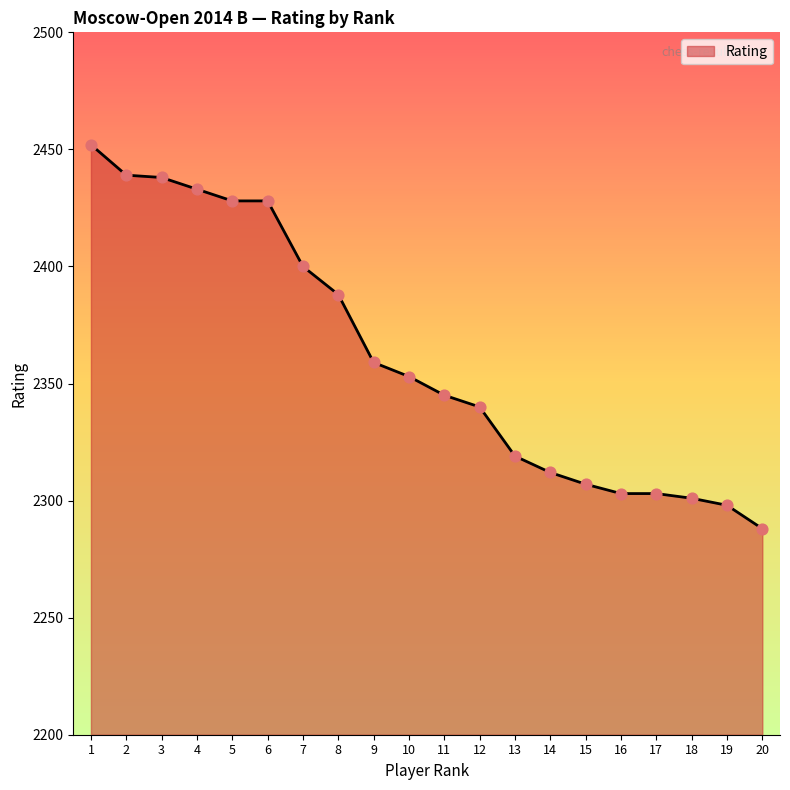

Between 7 and 15, which is larger?

7